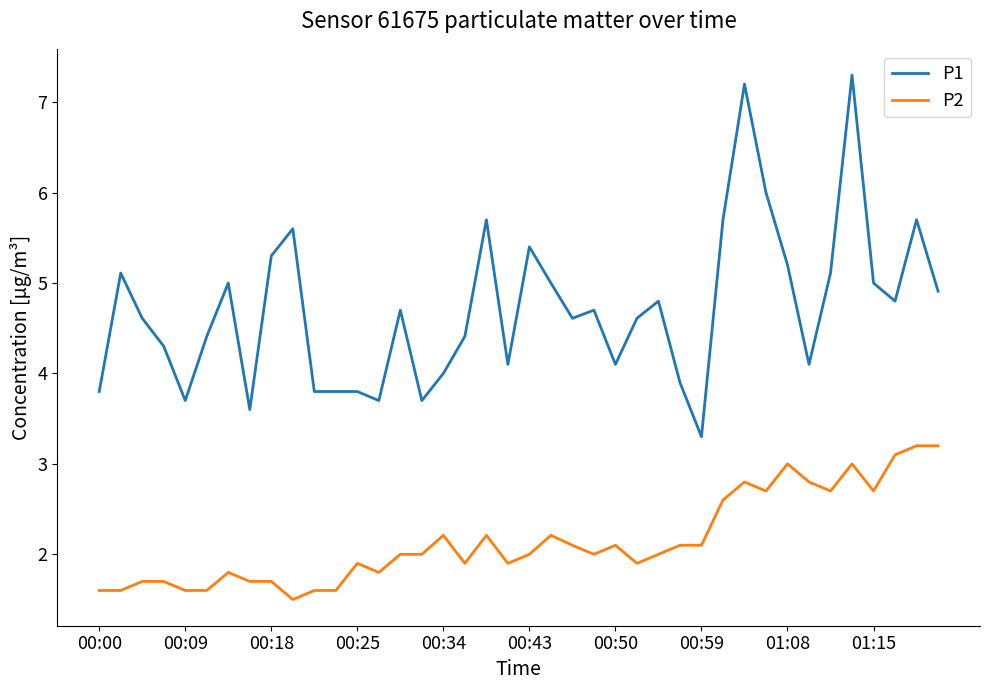

What is the difference between the maximum and minimum values in the P2 series?

1.7